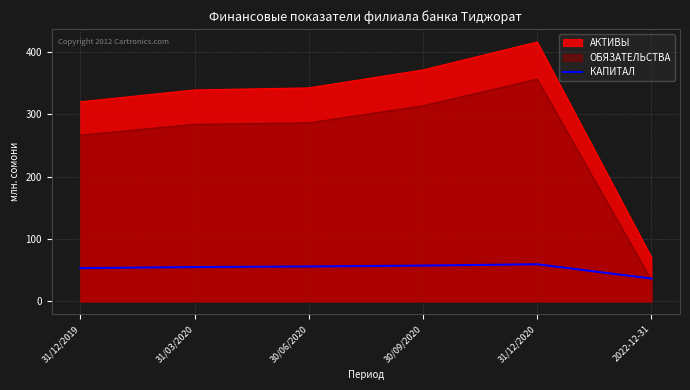

Between 31/12/2019 and 30/09/2020, which series saw the biggest shift?

АКТИВЫ